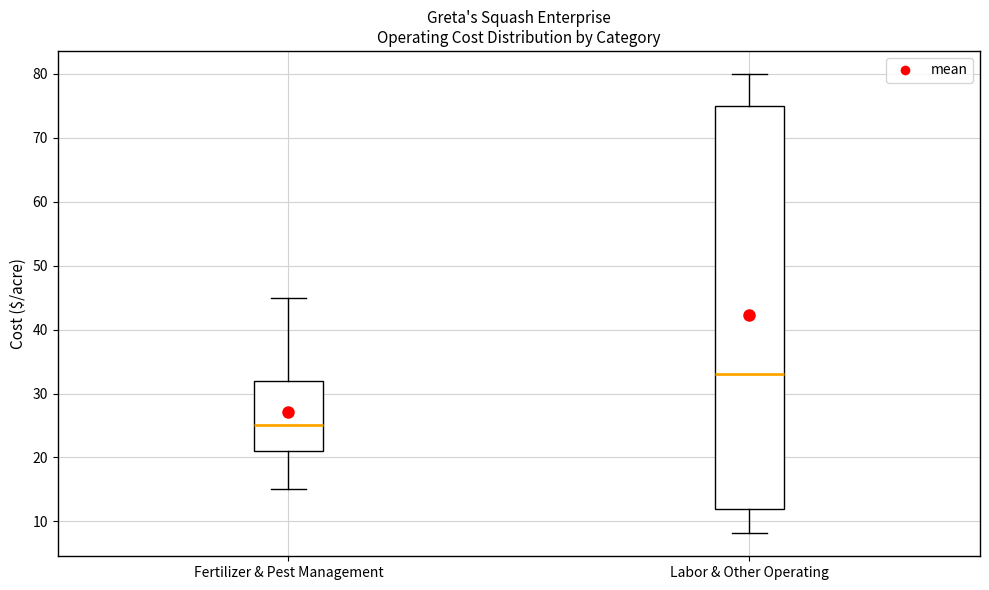

Which box is the tallest, from its lower edge to its upper edge?

Labor & Other Operating